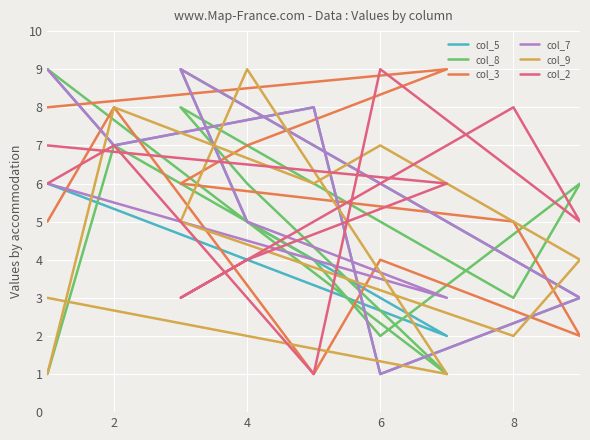

Between which two adjacent categories do col_9 and col_7 first intersect?

2 and 4